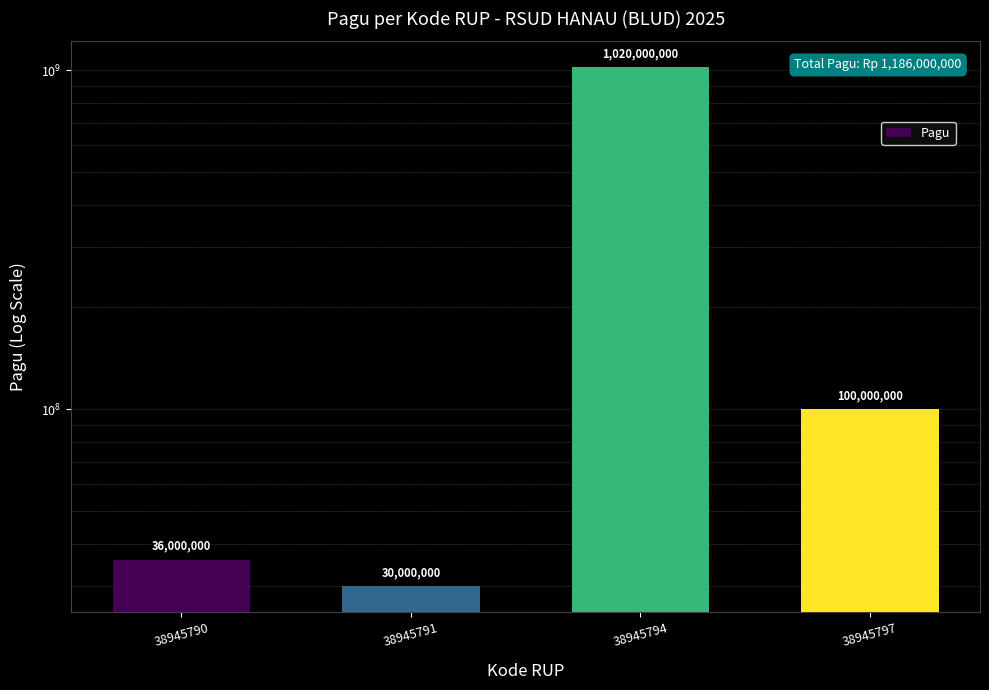

Reading right to left, extract all data points from this chart.

100000000	1020000000	30000000	36000000